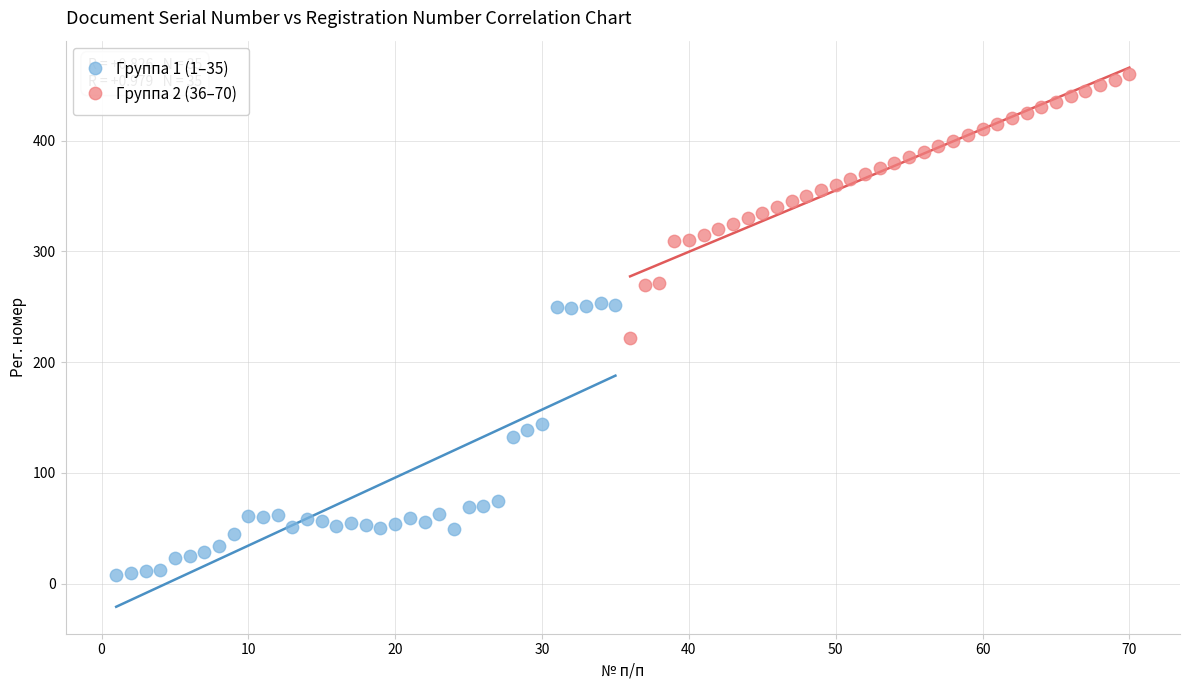

Which series has the widest spread of Y values?

Группа 1 (1–35)